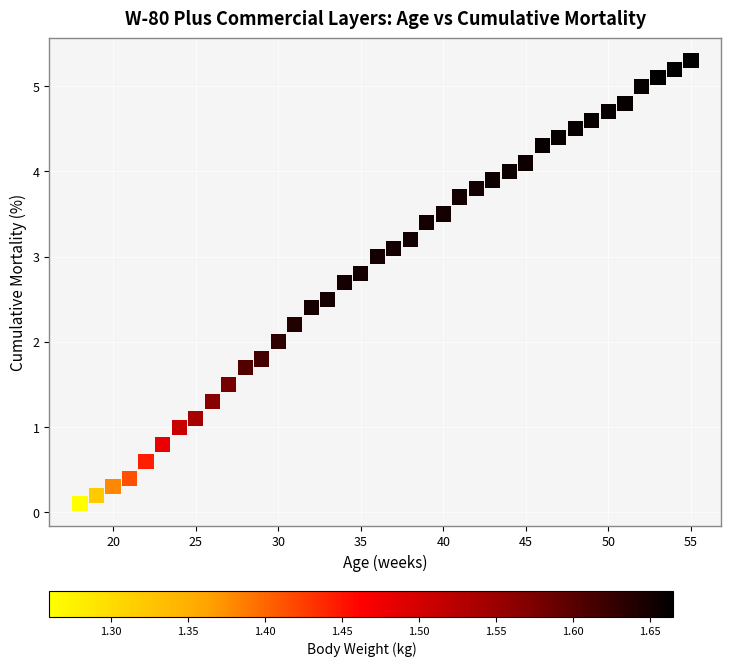

What is the range of X values (max minus min)?

37.0